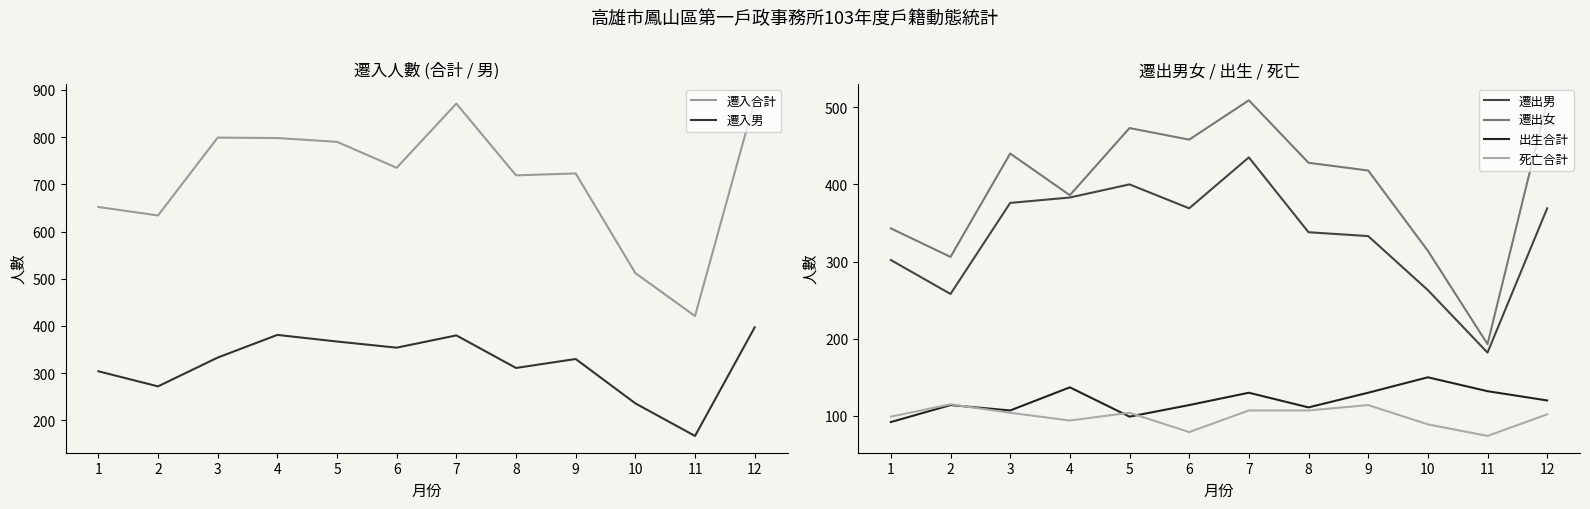

How many categories are shown in the chart?

12